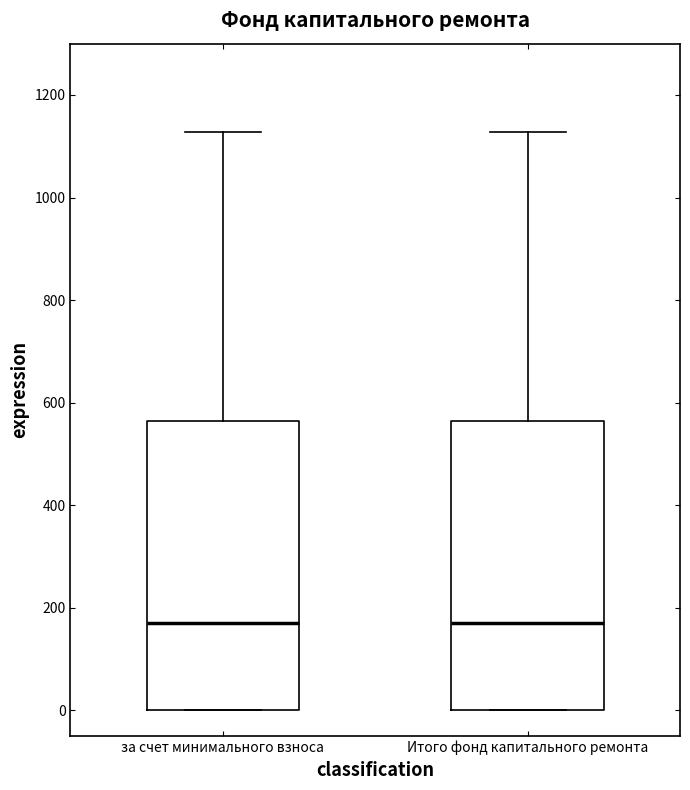

Where does the upper whisker of the box for Итого фонд капитального ремонта end on the y-axis? The values are not printed on the chart, so give them approximately, as read against the axis.

1120